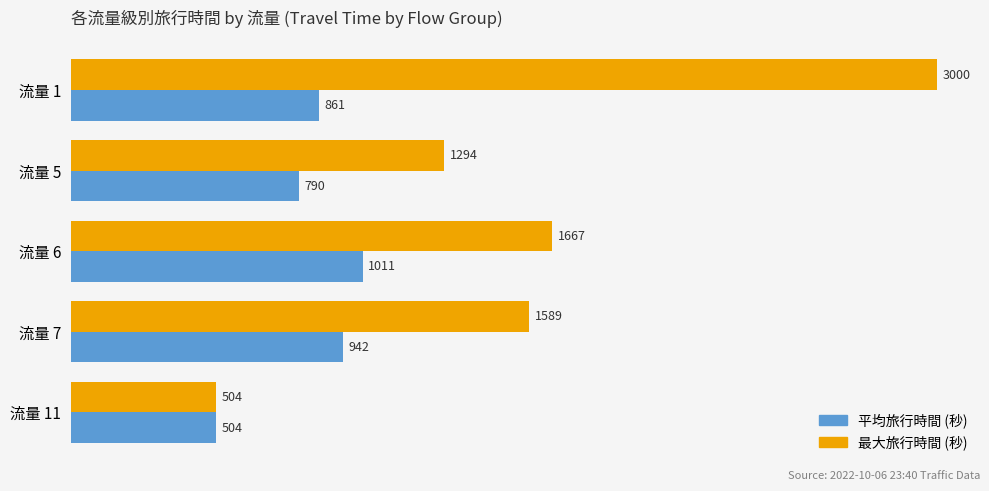

The value of 平均旅行時間 (秒) at 流量 11 is 162.8. True or false?

False